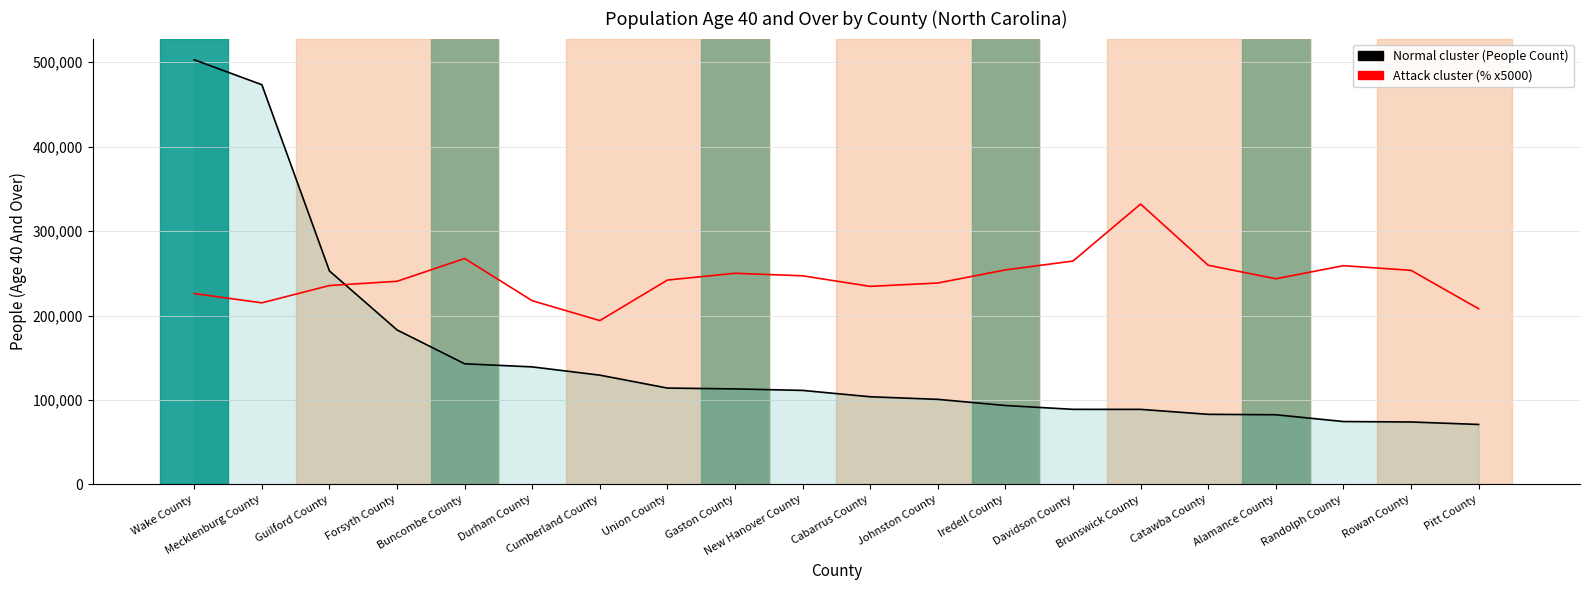

What is the spread (max minus min) of values at New Hanover County?

135706